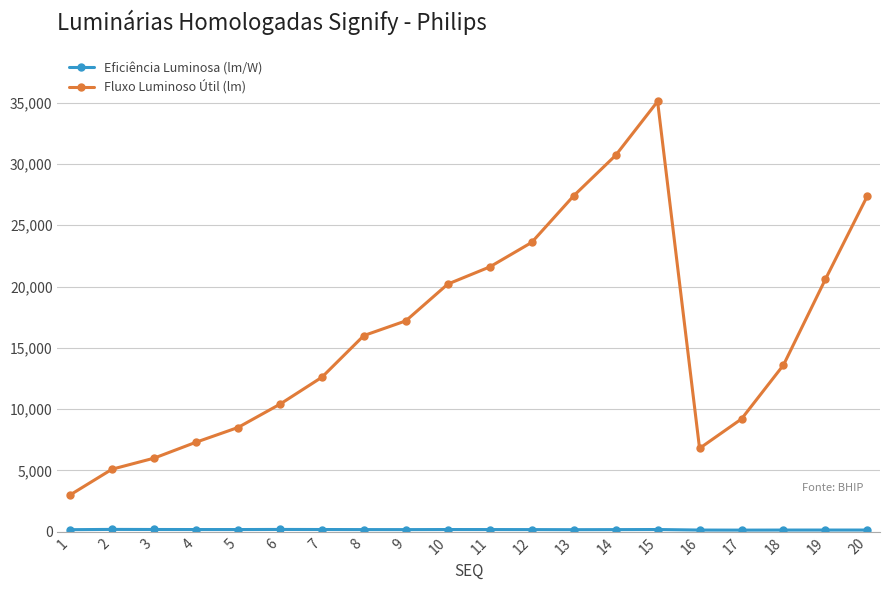

How many interior local peaks does the Fluxo Luminoso Útil (lm) series have?

1